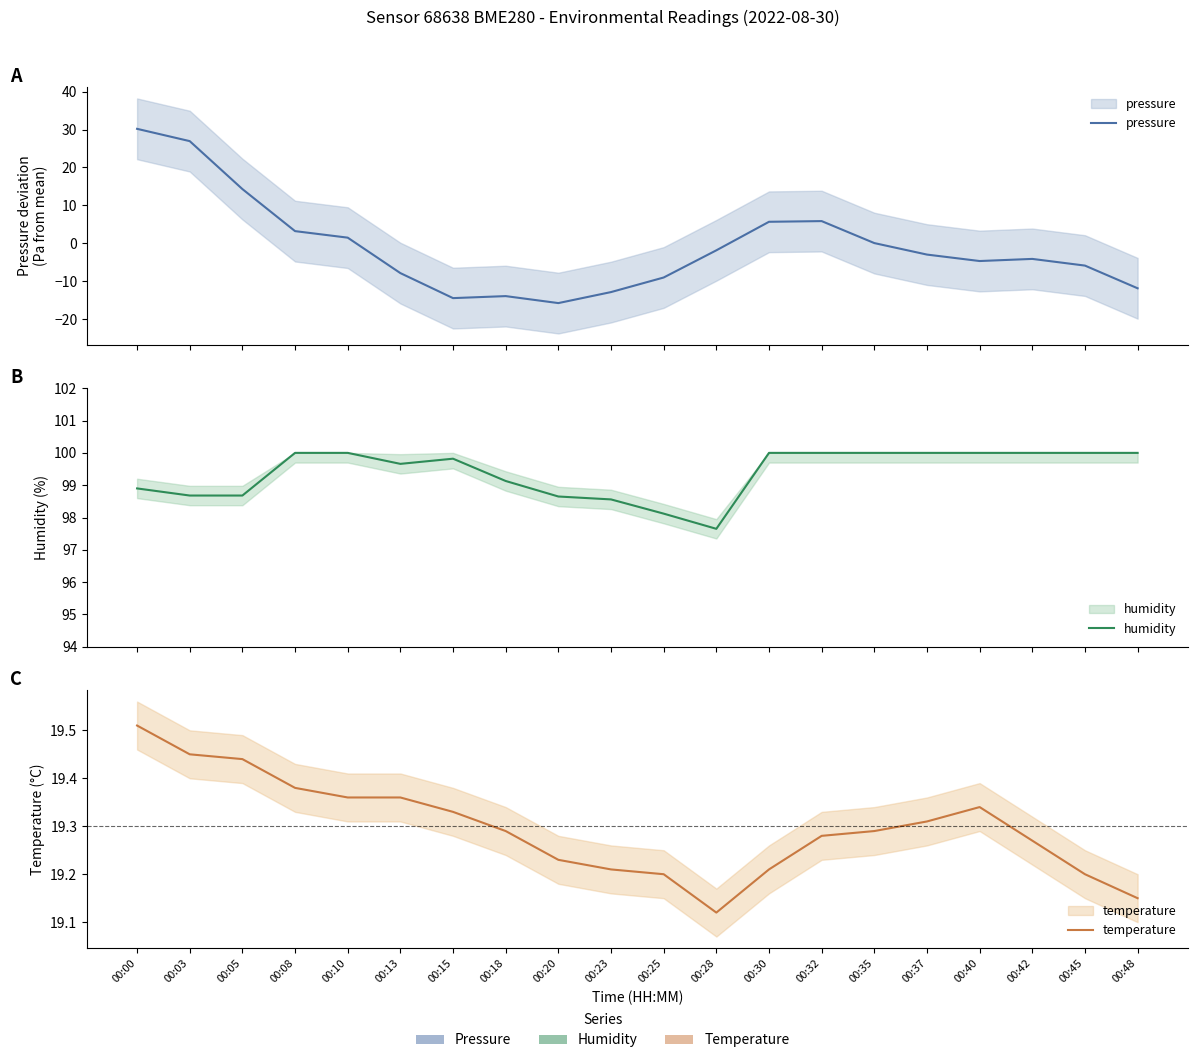

True or false: temperature and humidity intersect in this chart.

False